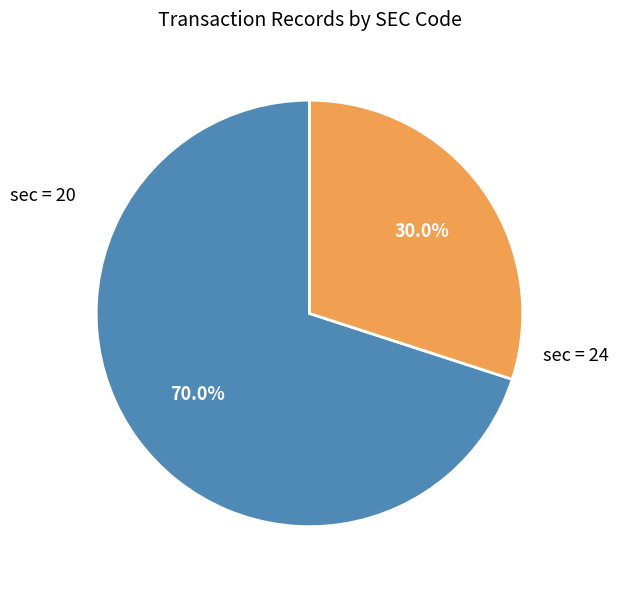

Is there any slice that represents more than half of the pie?

Yes